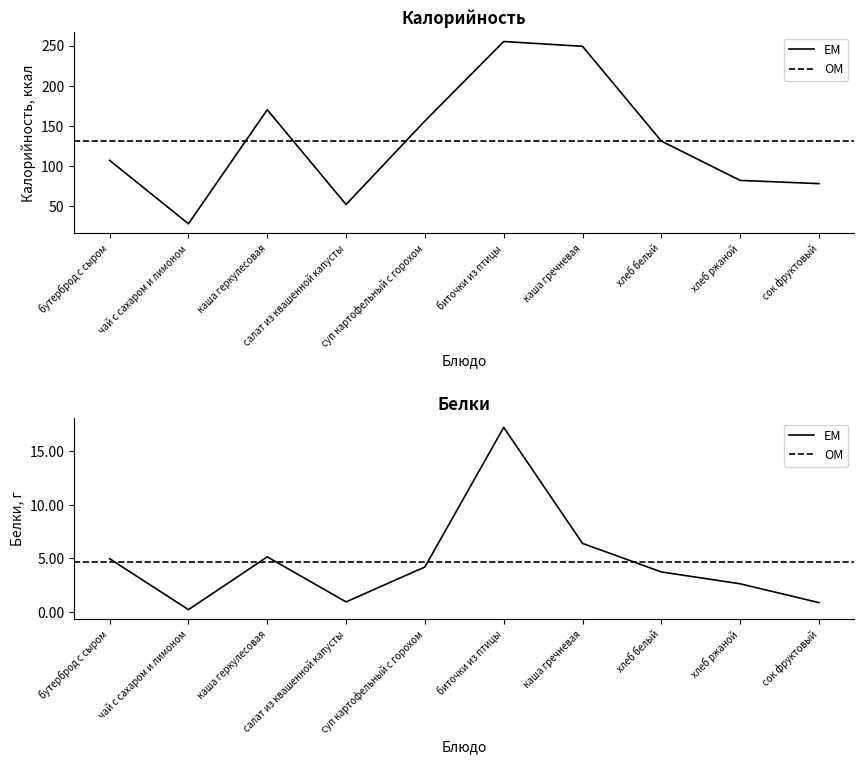

The Калорийность series shows 175.6 at бутерброд с сыром. True or false?

False